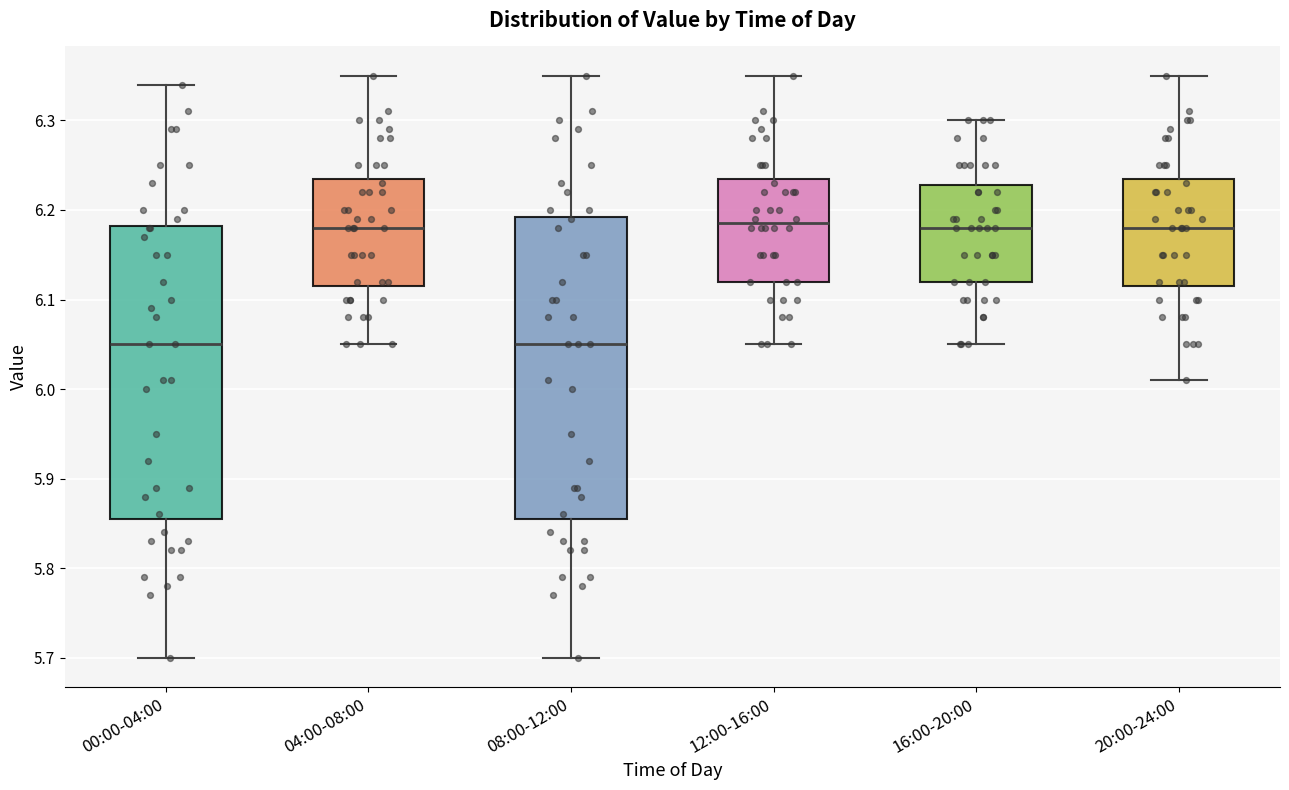

Reading left to right, transcribe this box plot: for each box, give where its median line is, the range the box spans, and where its two whiskers end, as read against the y-axis. The values are not printed on the chart, so give them approximately, as read against the axis.

00:00-04:00: median 6.05, box 5.86 to 6.18, whiskers 5.70 to 6.34
04:00-08:00: median 6.18, box 6.12 to 6.24, whiskers 6.05 to 6.35
08:00-12:00: median 6.05, box 5.86 to 6.19, whiskers 5.70 to 6.35
12:00-16:00: median 6.19, box 6.12 to 6.24, whiskers 6.05 to 6.35
16:00-20:00: median 6.18, box 6.12 to 6.23, whiskers 6.05 to 6.30
20:00-24:00: median 6.18, box 6.12 to 6.24, whiskers 6.01 to 6.35